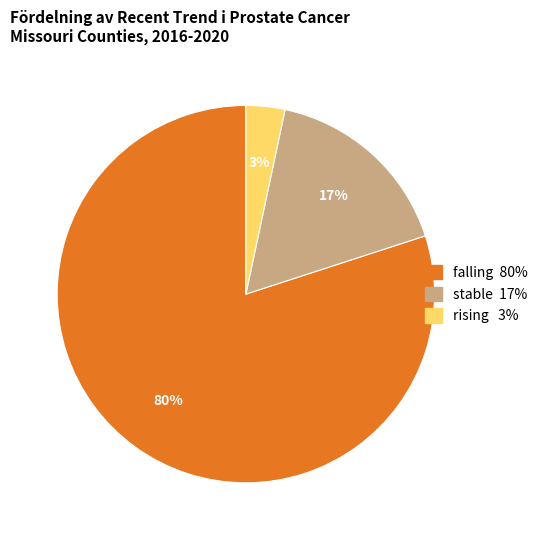

Between stable and falling, which is larger?

falling